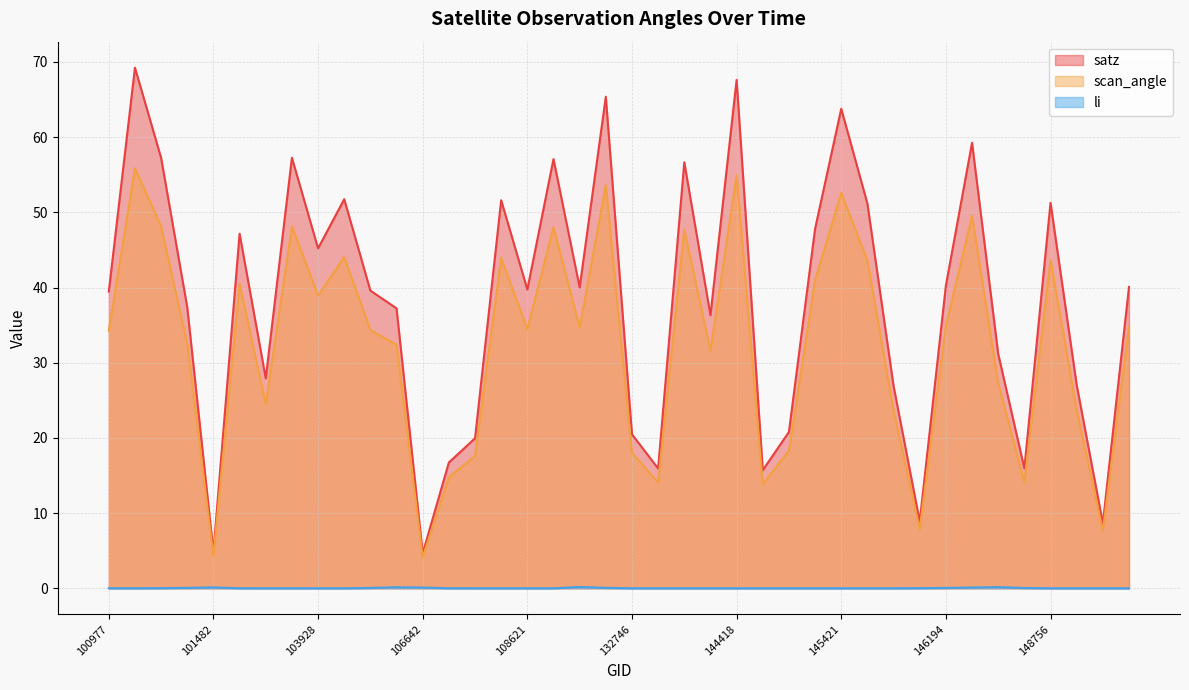

True or false: satz and scan_angle cross at least once.

False